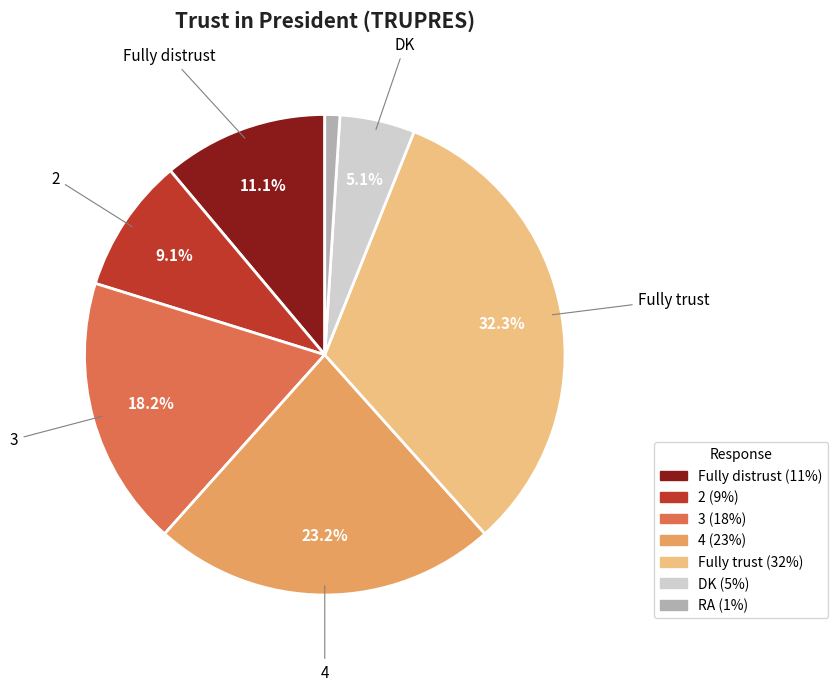

To the nearest percent, what is the average slice percentage?

14%